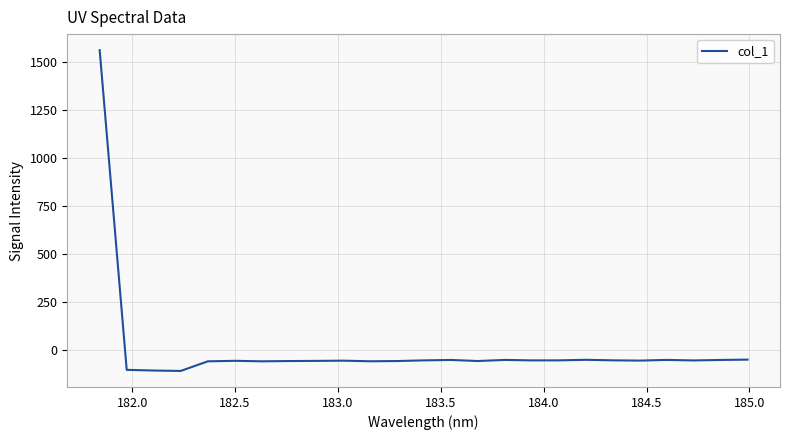

What is the maximum value shown in the chart?

1563.1